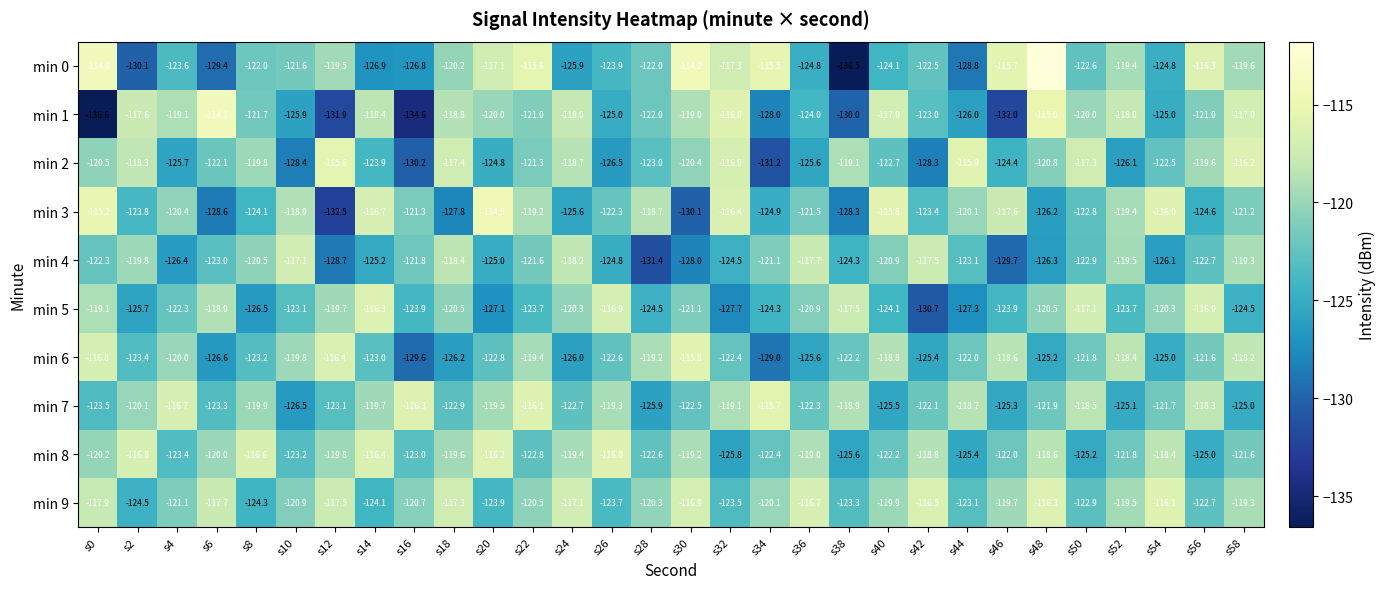

Rank the categories by min 2 value from lowest to highest.

s34, s16, s10, s42, s26, s52, s4, s36, s20, s46, s14, s28, s40, s54, s6, s22, s48, s0, s30, s8, s56, s38, s24, s2, s18, s50, s32, s58, s44, s12